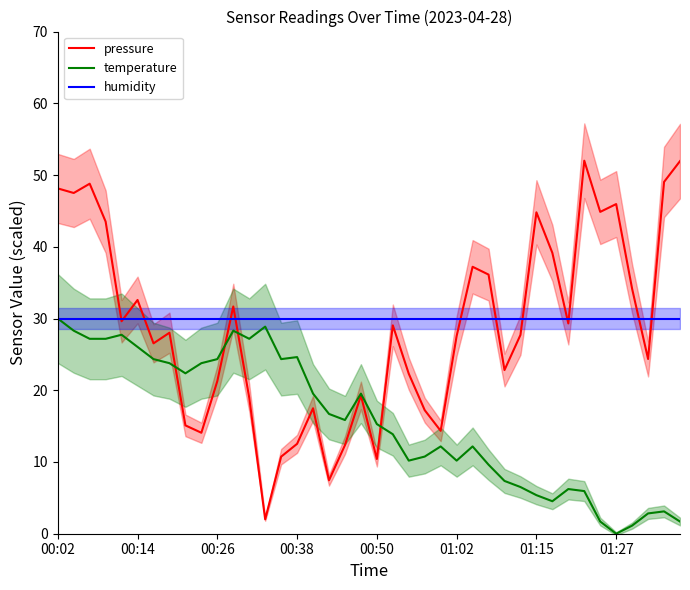

What is the value of the pressure point at the 11th from the left?

21.3